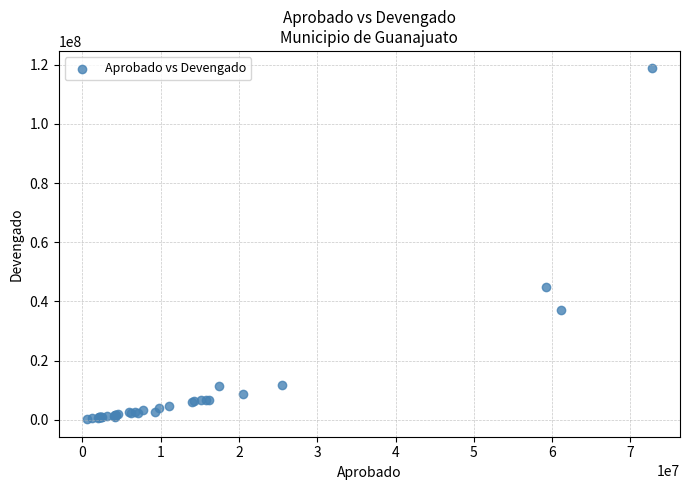

What Y value in the scatter plot is closest to 59474386?

44725235.5